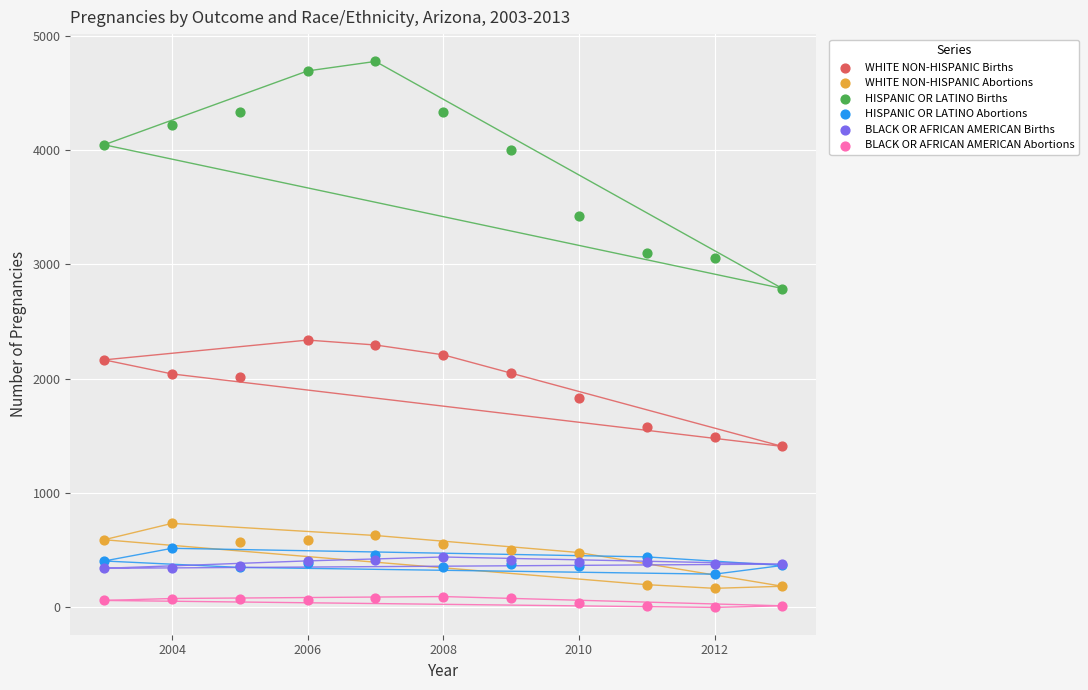

What are all the series names shown in the legend?

WHITE NON-HISPANIC Births, WHITE NON-HISPANIC Abortions, HISPANIC OR LATINO Births, HISPANIC OR LATINO Abortions, BLACK OR AFRICAN AMERICAN Births, BLACK OR AFRICAN AMERICAN Abortions